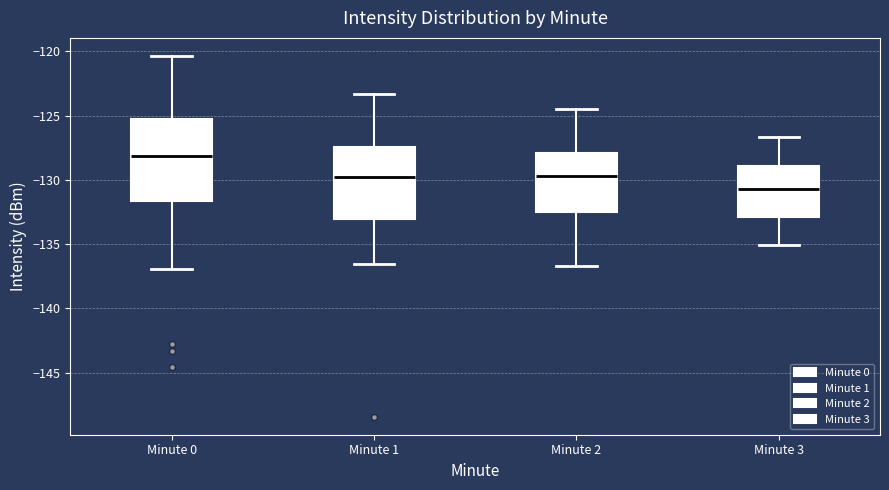

Reading left to right, read every box against the y-axis: the position of its median line, the range the box covers, and the ends of its whiskers. The values are not printed on the chart, so give them approximately, as read against the axis.

Minute 0: median -128.0, box -131.5 to -125.0, whiskers -137.0 to -120.5
Minute 1: median -130.0, box -133.0 to -127.5, whiskers -136.5 to -123.5
Minute 2: median -129.5, box -132.5 to -128.0, whiskers -136.5 to -124.5
Minute 3: median -130.5, box -133.0 to -129.0, whiskers -135.0 to -126.5